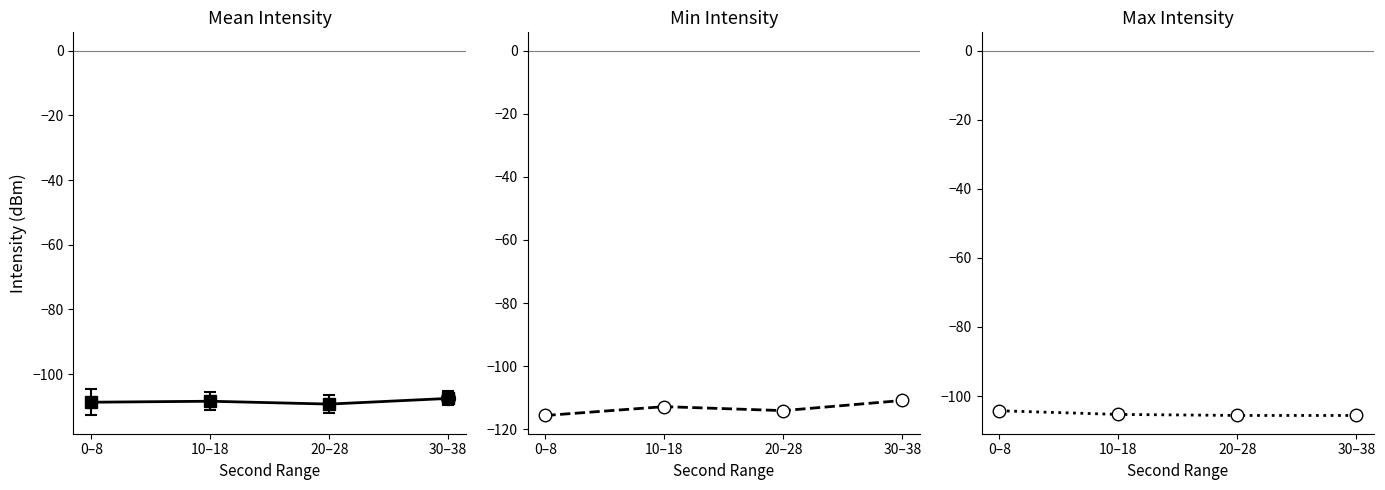

Reading left to right, extract all data points from this chart.

Min Intensity (dBm): 0–8=-115.6	10–18=-112.8	20–28=-114.1	30–38=-110.9
Max Intensity (dBm): 0–8=-104.3	10–18=-105.3	20–28=-105.6	30–38=-105.6